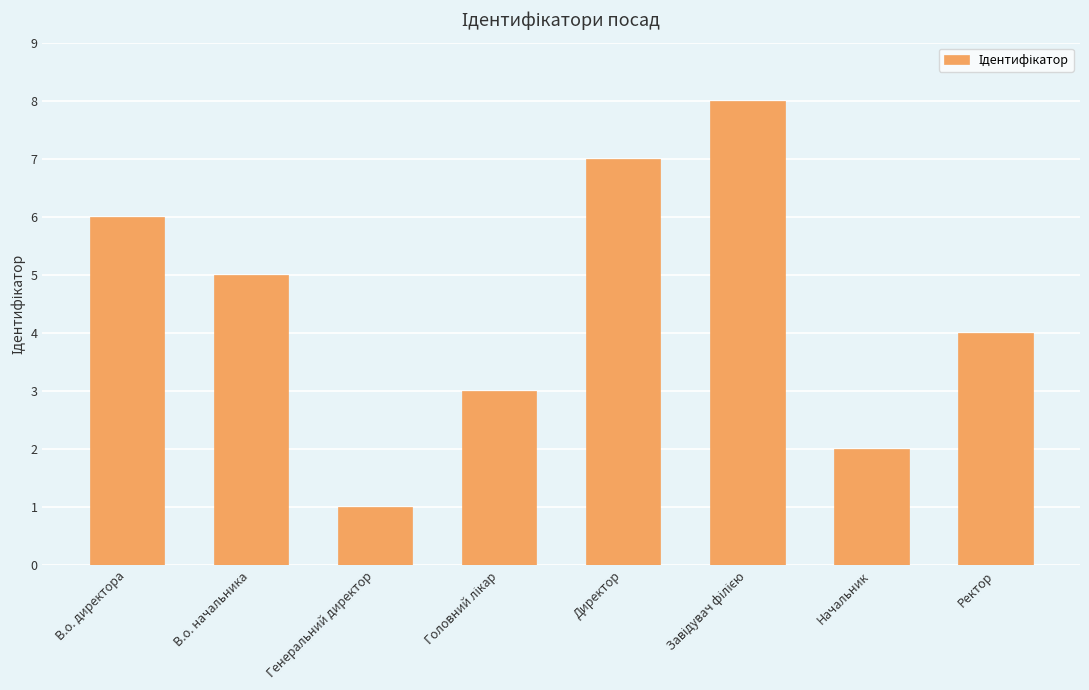

Between В.о. начальника and Начальник, which is larger?

В.о. начальника